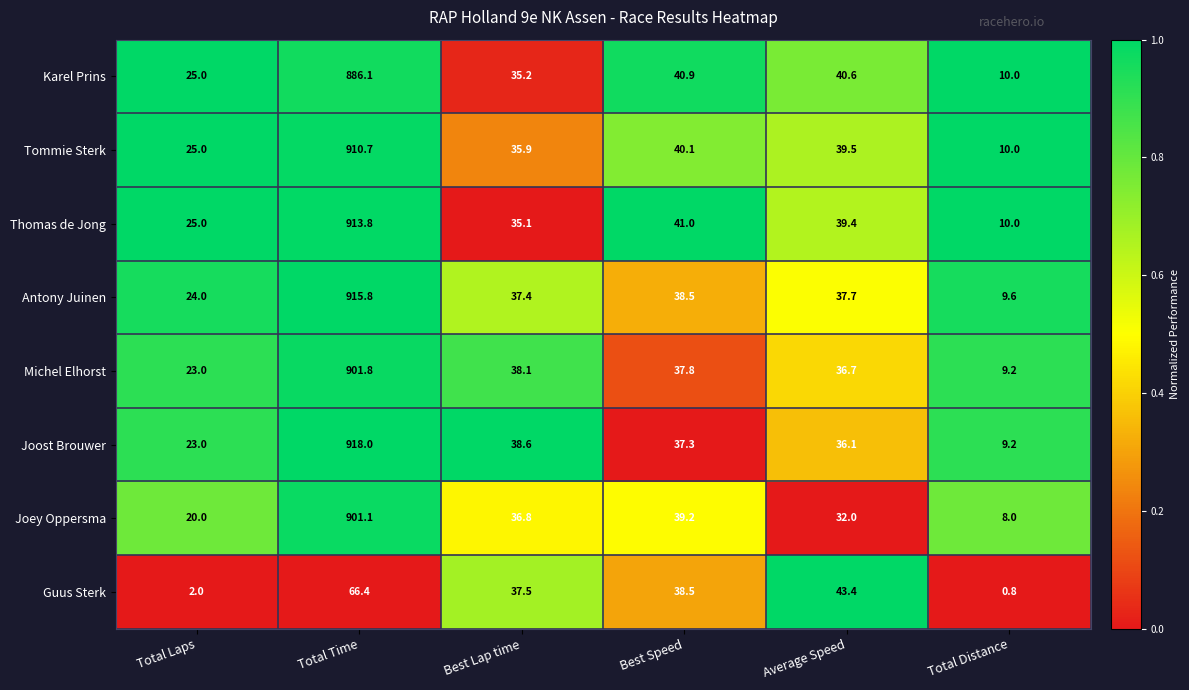

Count the number of categories in the chart.

6